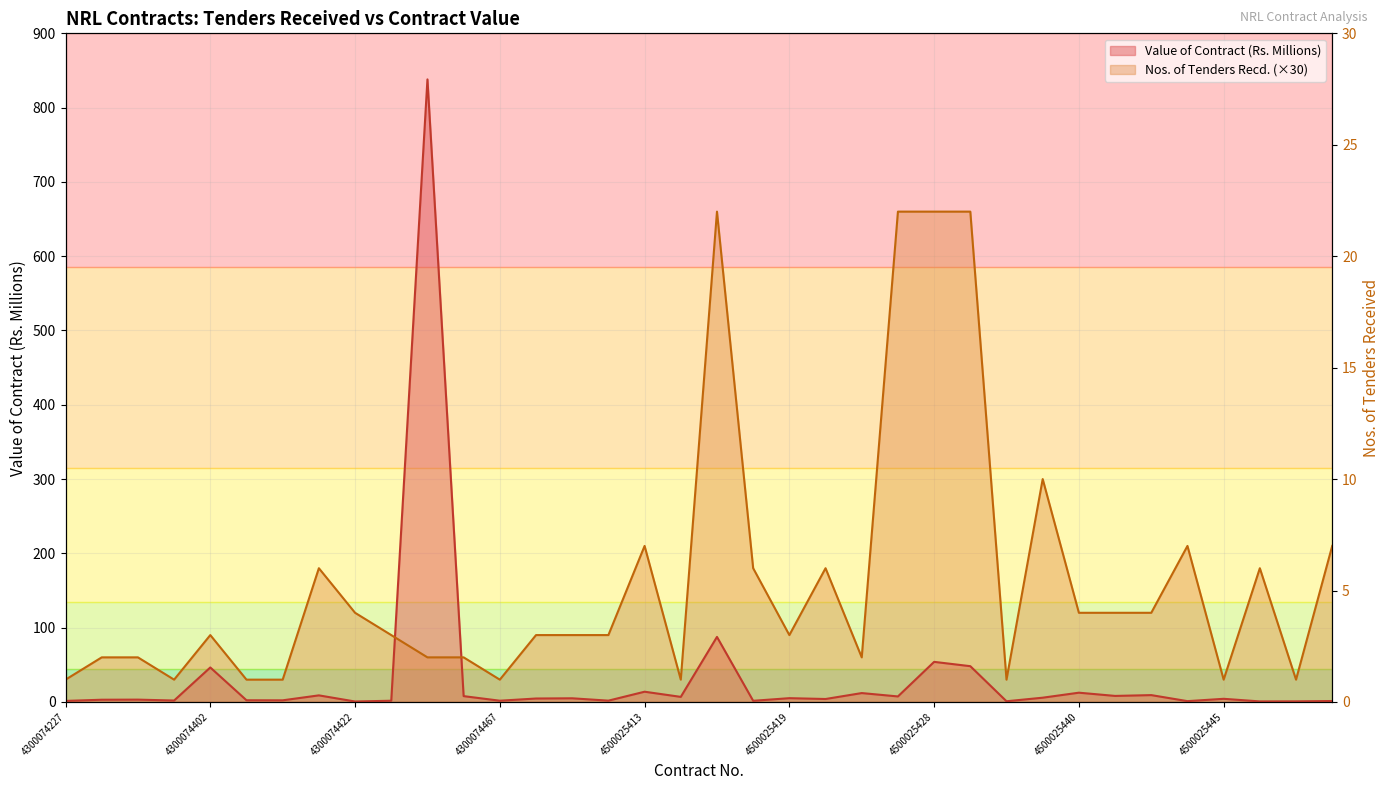

What is the greatest value displayed?

838.0